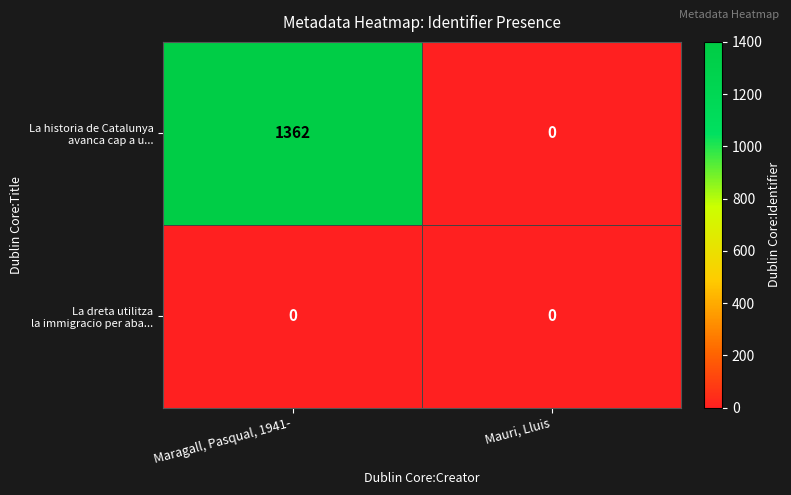

At which category is the sum across all series the highest?

Maragall, Pasqual, 1941-